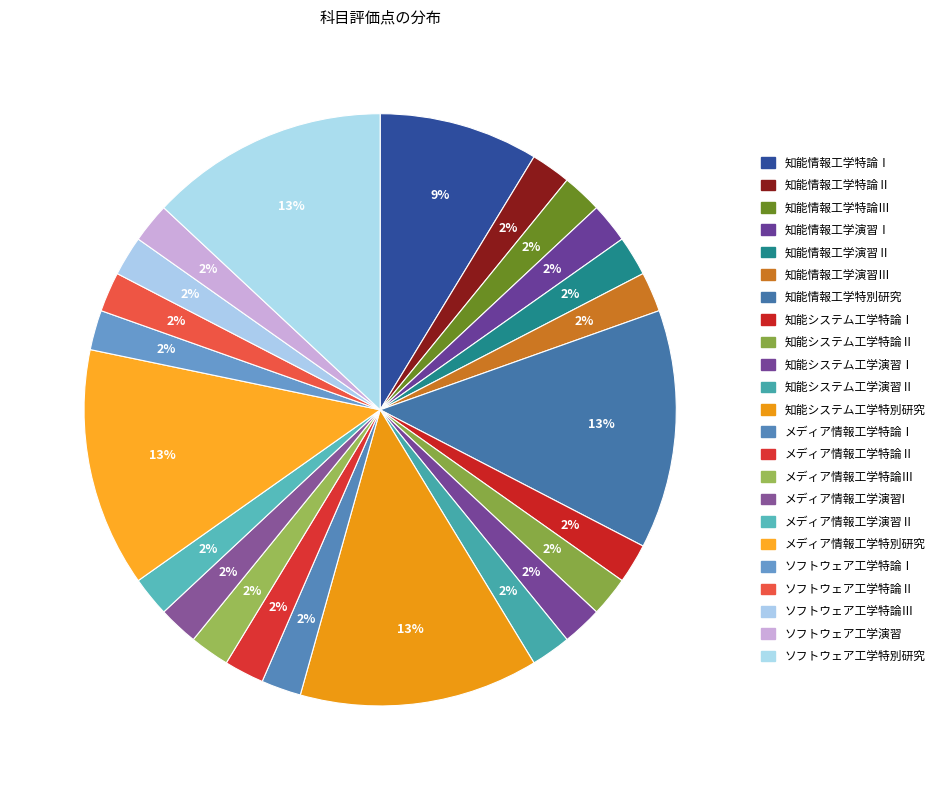

How many slices are in this pie chart?

23